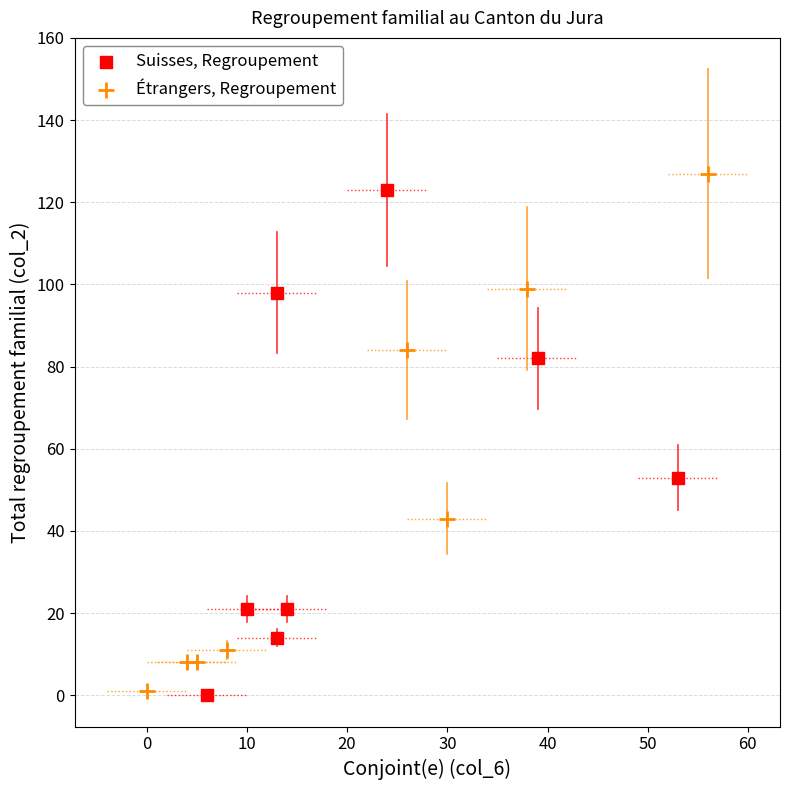

What are all the series names shown in the legend?

Suisses, Regroupement, Étrangers, Regroupement